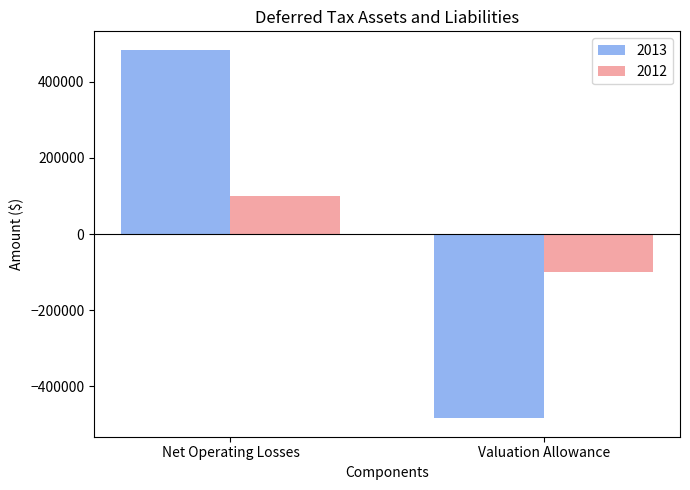

At which category is the sum across all series the highest?

Net Operating Losses